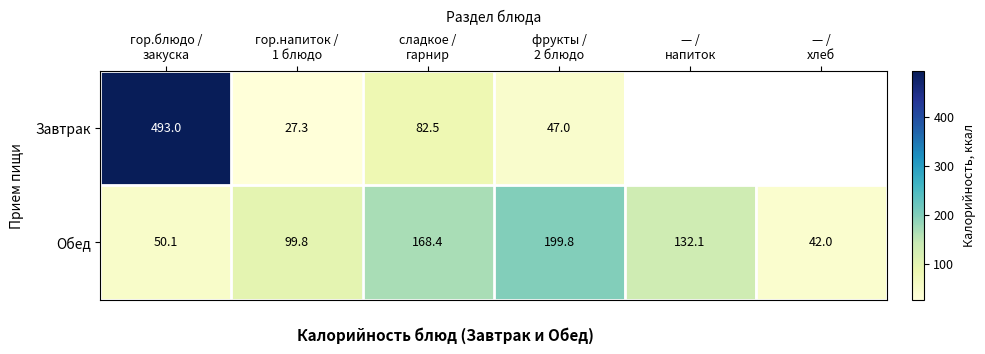

What is the spread (max minus min) of values at гор.напиток /
1 блюдо?

72.5